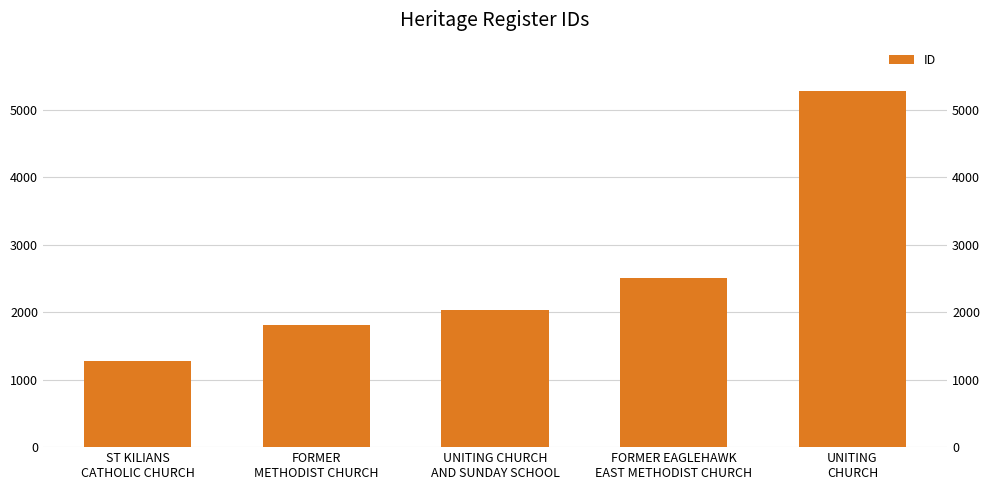

Reading left to right, transcribe all the data shown in this chart.

1274	1819	2028	2511	5282